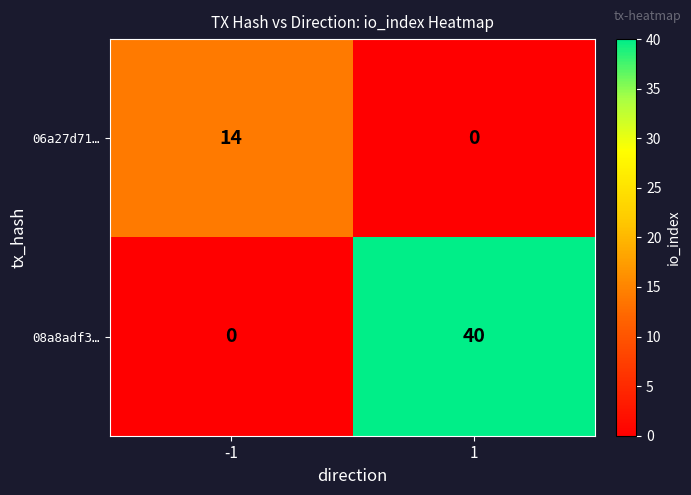

What is the average value of the 08a8adf3… series?

20